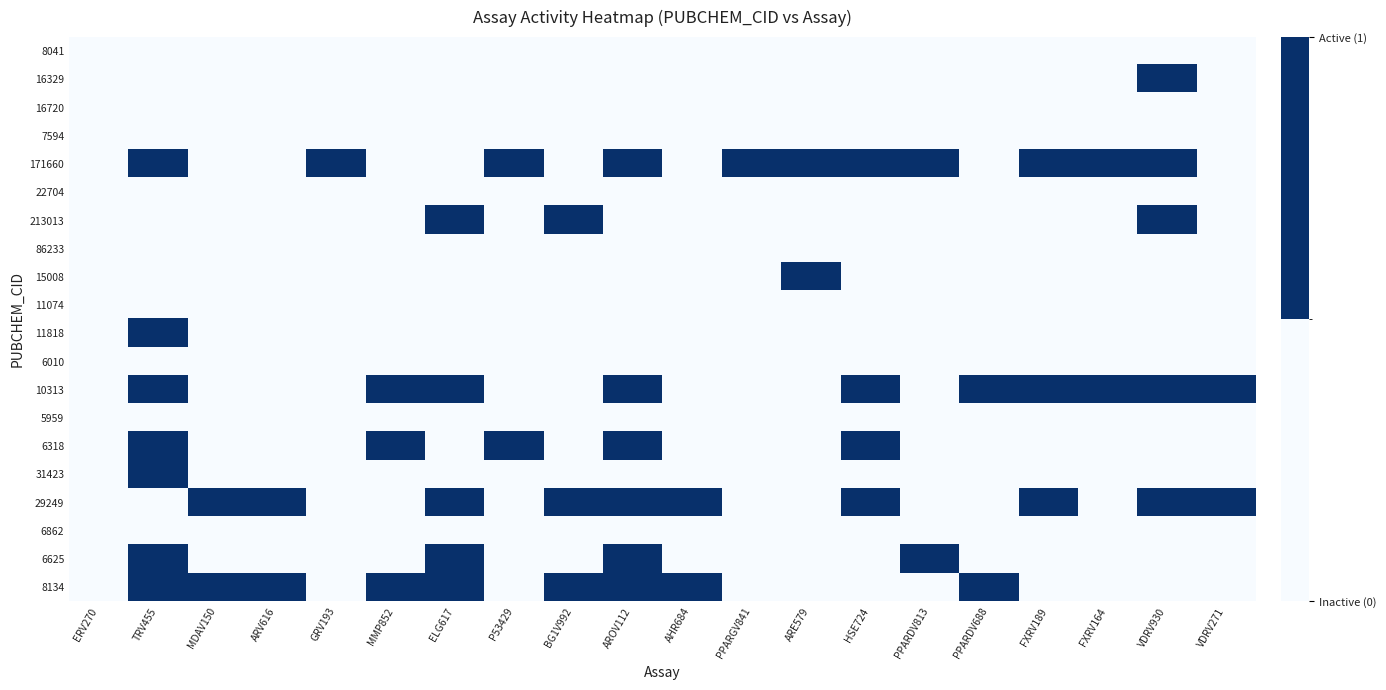

Between MDAV150 and PPARGV841, which series saw the biggest shift?

171660